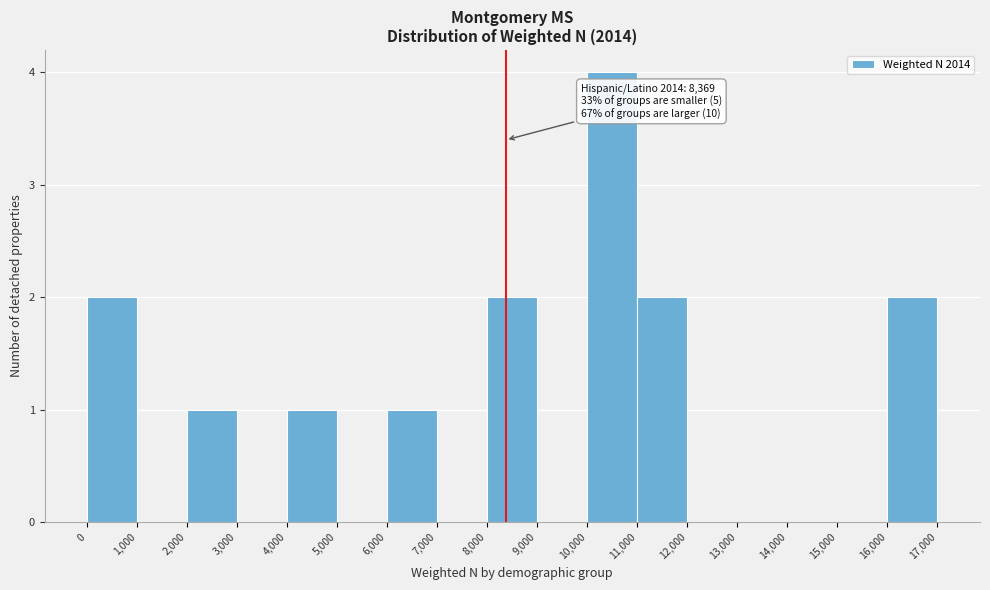

Over which range of the x-axis is the bar tallest?

10,000 to 11,000